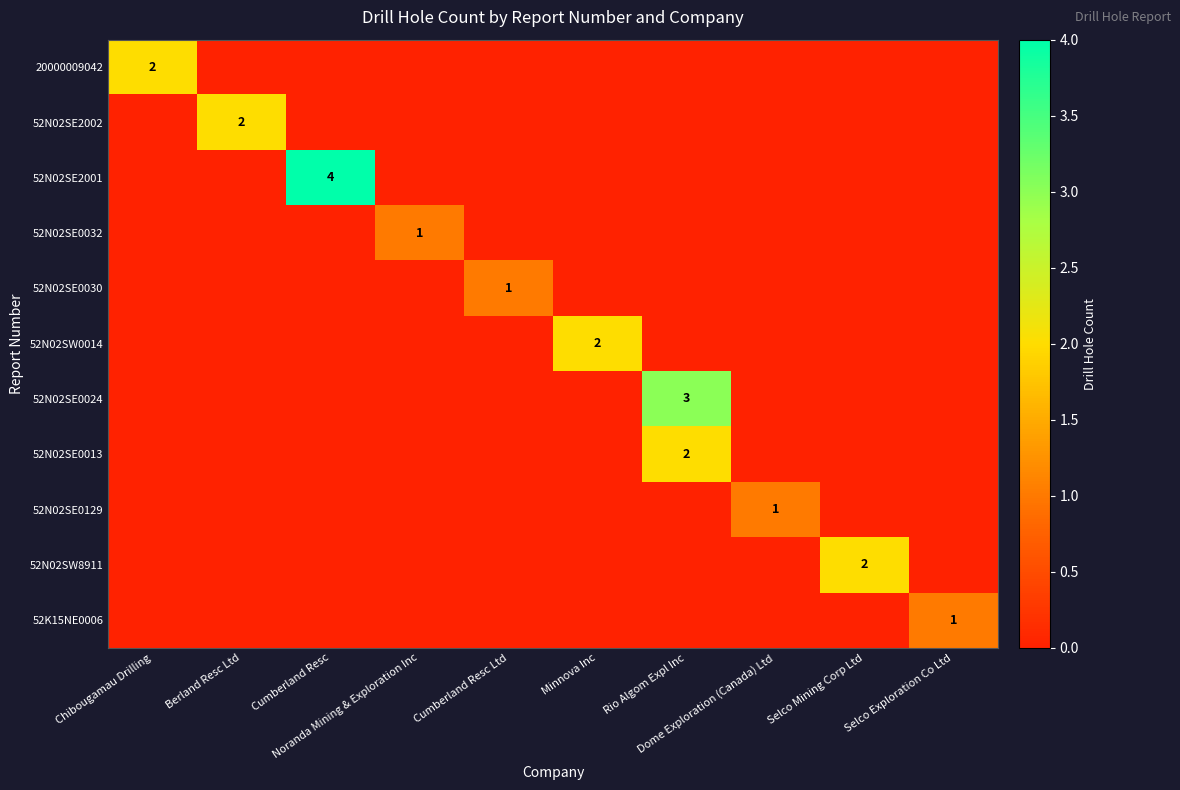

Between Rio Algom Expl Inc and Berland Resc Ltd, which is larger?

Rio Algom Expl Inc